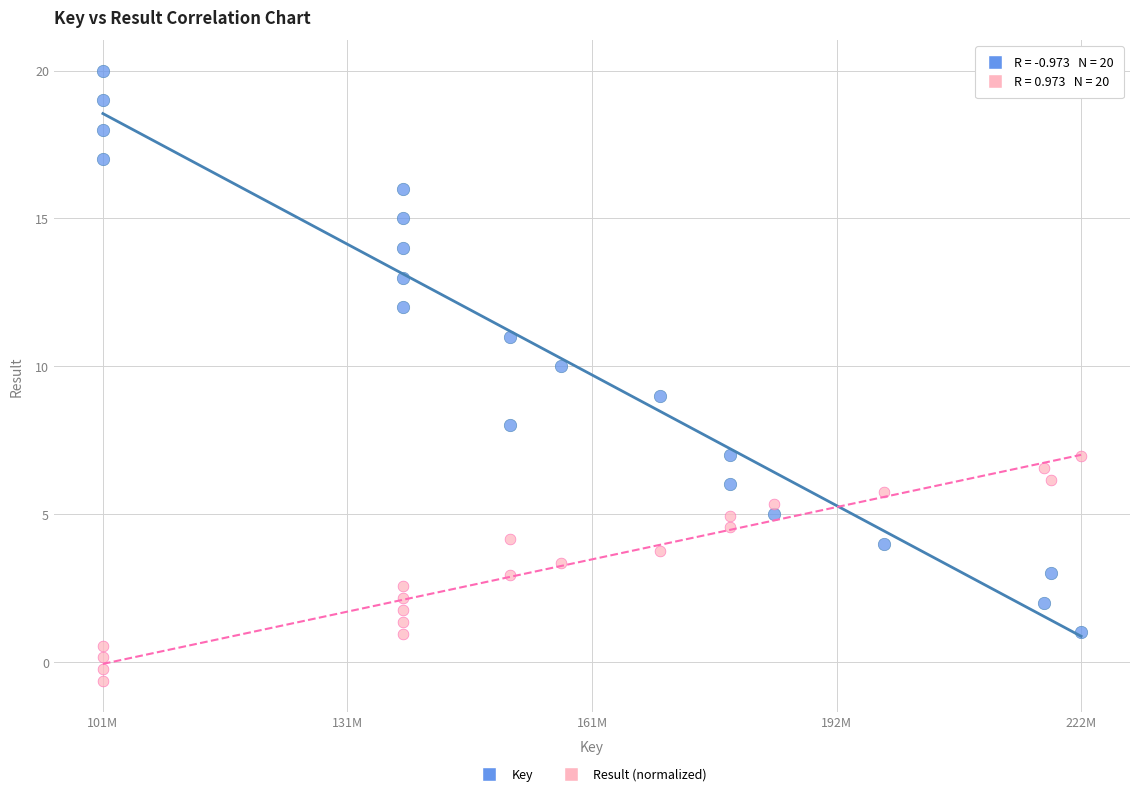

What are all the series names shown in the legend?

Key, Result (normalized)